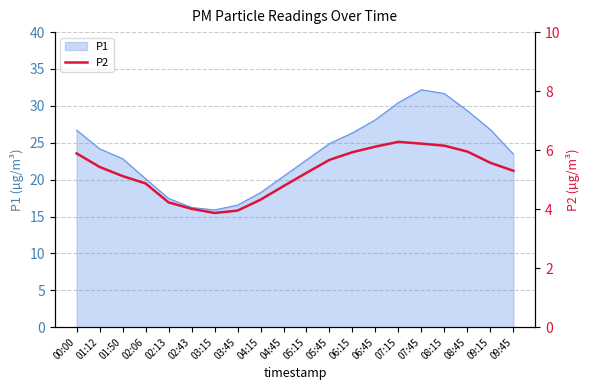

Where does the data first go above 5?

00:00